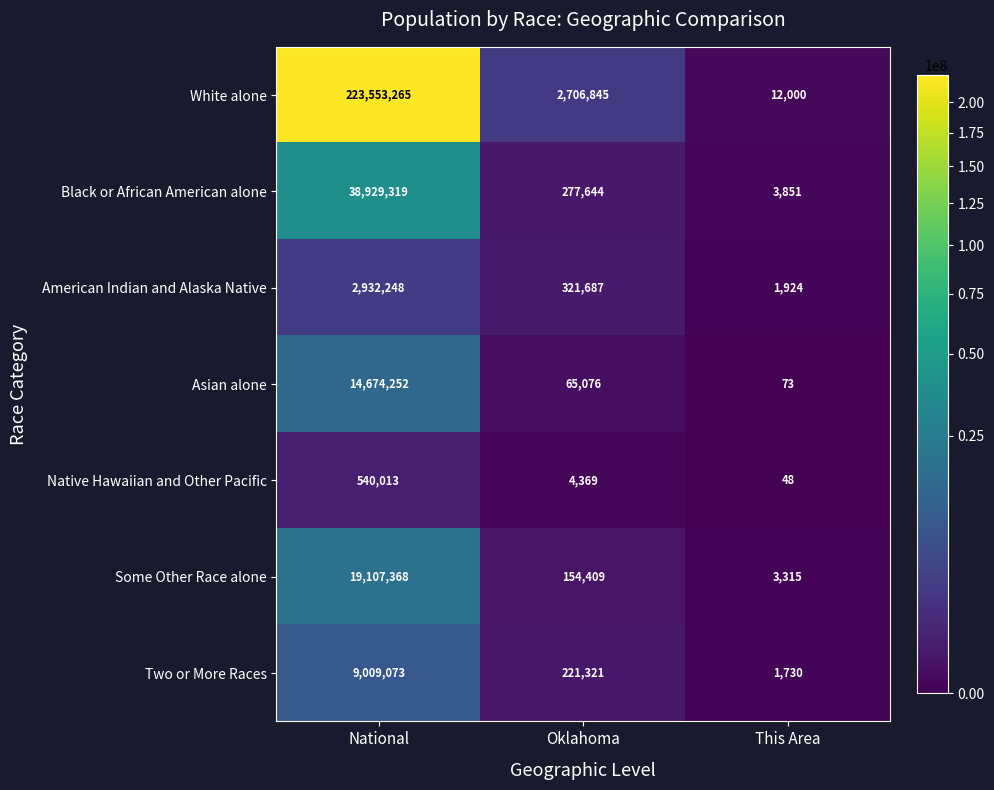

Reading left to right, what are all the values shown in this chart?

White alone: National=223553265	Oklahoma=2706845	This Area=12000
Black or African American alone: National=38929319	Oklahoma=277644	This Area=3851
American Indian and Alaska Native: National=2932248	Oklahoma=321687	This Area=1924
Asian alone: National=14674252	Oklahoma=65076	This Area=73
Native Hawaiian and Other Pacific: National=540013	Oklahoma=4369	This Area=48
Some Other Race alone: National=19107368	Oklahoma=154409	This Area=3315
Two or More Races: National=9009073	Oklahoma=221321	This Area=1730